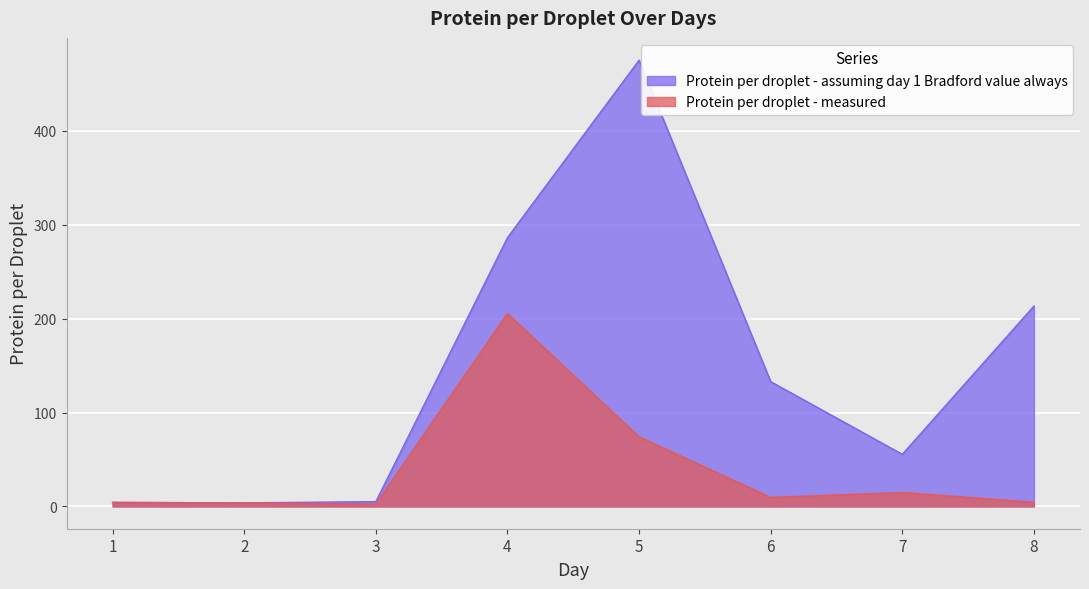

Which series has the largest range (max minus min)?

Protein per droplet - assuming day 1 Bradford value always